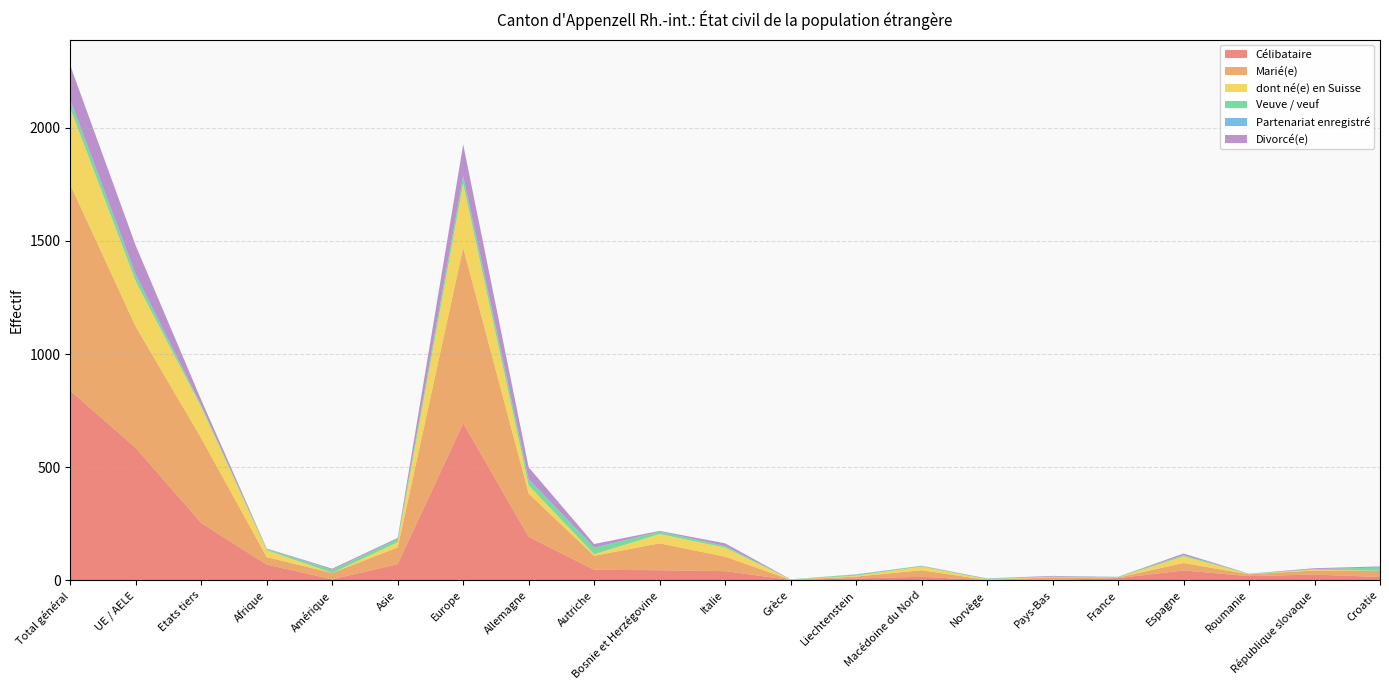

Reading right to left, transcribe all the data shown in this chart.

Célibataire: Croatie=14	République slovaque=25	Roumanie=18	Espagne=43	France=9	Pays-Bas=2	Norvège=0	Macédoine du Nord=15	Liechtenstein=8	Grèce=1	Italie=40	Bosnie et Herzégovine=44	Autriche=46	Allemagne=192	Europe=694	Asie=71	Amérique=4	Afrique=69	Etats tiers=253	UE / AELE=585	Total général=838
Marié(e): Croatie=28	République slovaque=18	Roumanie=8	Espagne=33	France=3	Pays-Bas=11	Norvège=1	Macédoine du Nord=29	Liechtenstein=8	Grèce=1	Italie=64	Bosnie et Herzégovine=119	Autriche=62	Allemagne=191	Europe=776	Asie=74	Amérique=28	Afrique=33	Etats tiers=375	UE / AELE=536	Total général=911
dont né(e) en Suisse: Croatie=0	République slovaque=4	Roumanie=1	Espagne=30	France=0	Pays-Bas=2	Norvège=3	Macédoine du Nord=16	Liechtenstein=4	Grèce=1	Italie=40	Bosnie et Herzégovine=41	Autriche=7	Allemagne=36	Europe=284	Asie=23	Amérique=0	Afrique=31	Etats tiers=138	UE / AELE=200	Total général=338
Veuve / veuf: Croatie=14	République slovaque=2	Roumanie=2	Espagne=5	France=3	Pays-Bas=1	Norvège=3	Macédoine du Nord=3	Liechtenstein=5	Grèce=1	Italie=7	Bosnie et Herzégovine=11	Autriche=29	Allemagne=27	Europe=31	Asie=14	Amérique=14	Afrique=5	Etats tiers=7	UE / AELE=28	Total général=35
Partenariat enregistré: Croatie=0	République slovaque=0	Roumanie=0	Espagne=0	France=0	Pays-Bas=0	Norvège=0	Macédoine du Nord=0	Liechtenstein=0	Grèce=0	Italie=0	Bosnie et Herzégovine=0	Autriche=0	Allemagne=1	Europe=2	Asie=0	Amérique=0	Afrique=0	Etats tiers=0	UE / AELE=2	Total général=2
Divorcé(e): Croatie=5	République slovaque=4	Roumanie=0	Espagne=7	France=0	Pays-Bas=3	Norvège=1	Macédoine du Nord=1	Liechtenstein=1	Grèce=0	Italie=12	Bosnie et Herzégovine=3	Autriche=16	Allemagne=52	Europe=140	Asie=5	Amérique=5	Afrique=2	Etats tiers=24	UE / AELE=128	Total général=152